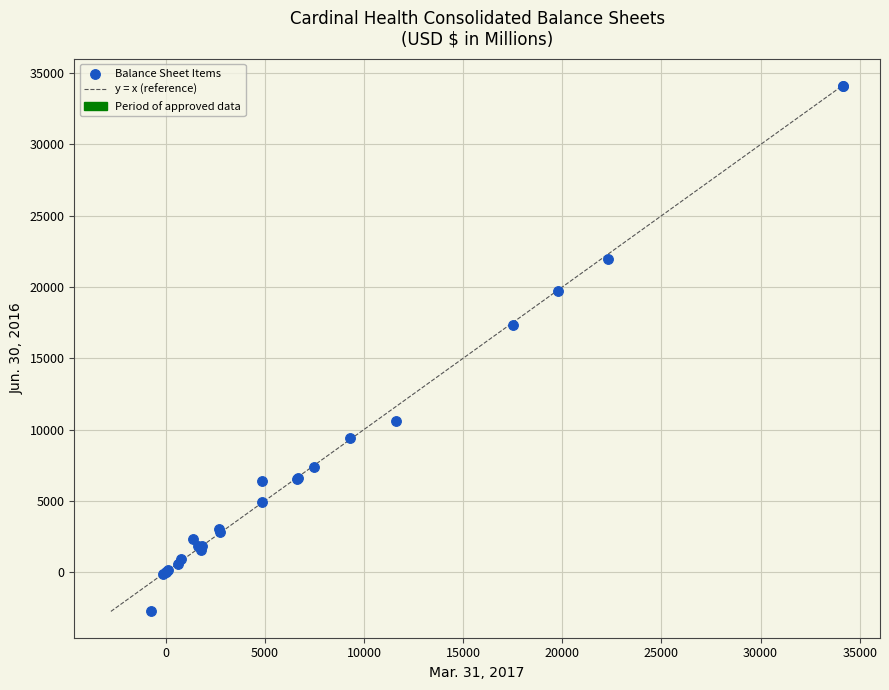

What Y value in the scatter plot is closest to 15681?

17306